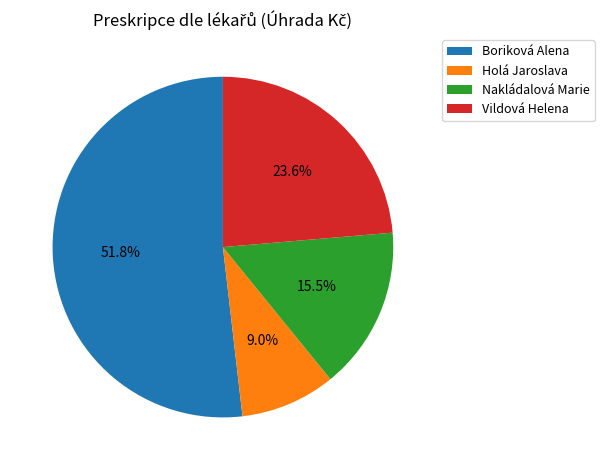

Count the number of slices in the pie.

4